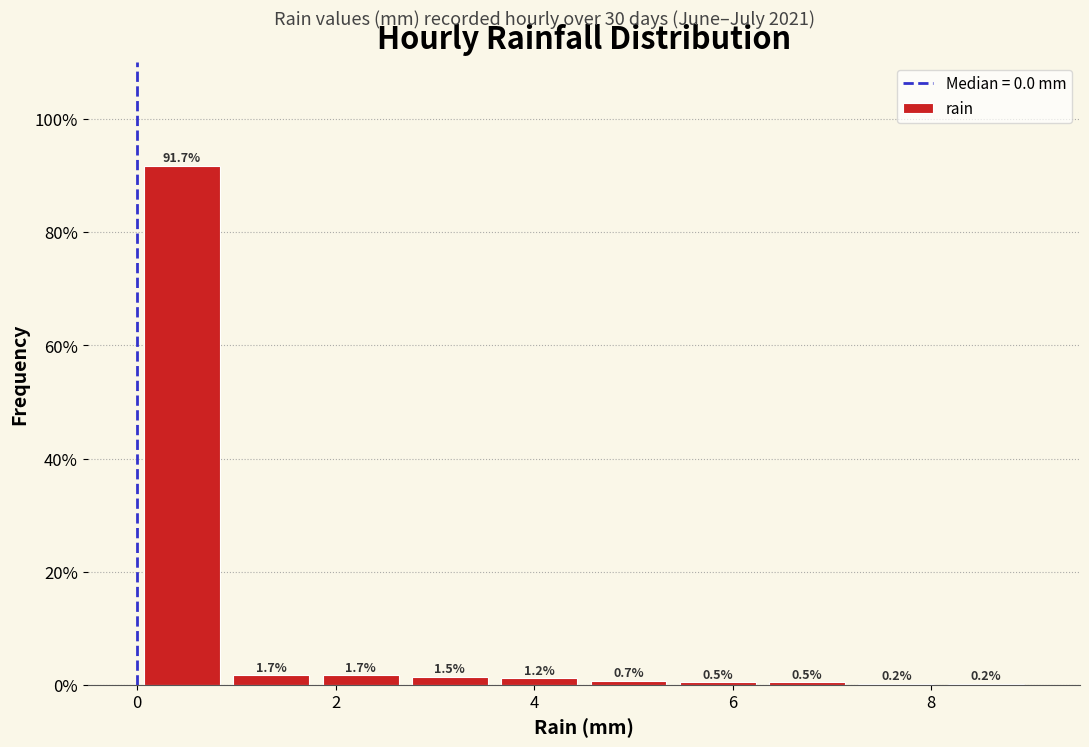

What is the height of the bar covering 0.0 to 0.9 on the x-axis? The bar edges are not printed on the chart, so give them approximately, as read against the axis.

91.7